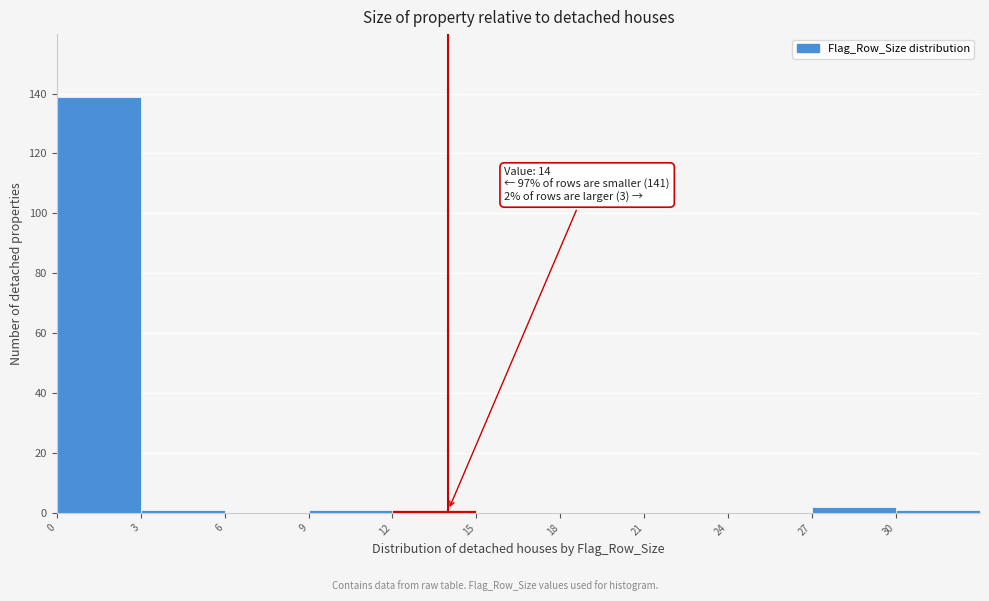

Over which range of the x-axis is the bar tallest?

0 to 3